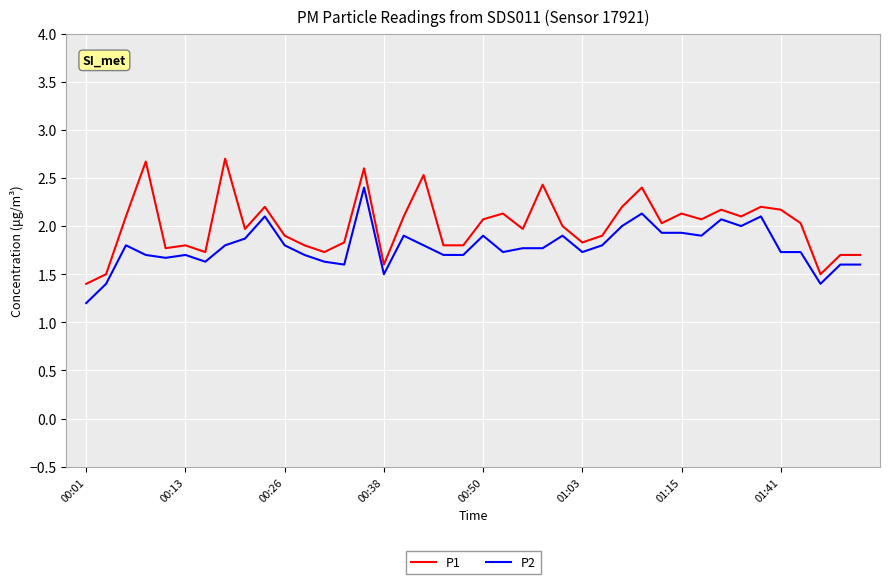

True or false: P2 and P1 intersect in this chart.

False